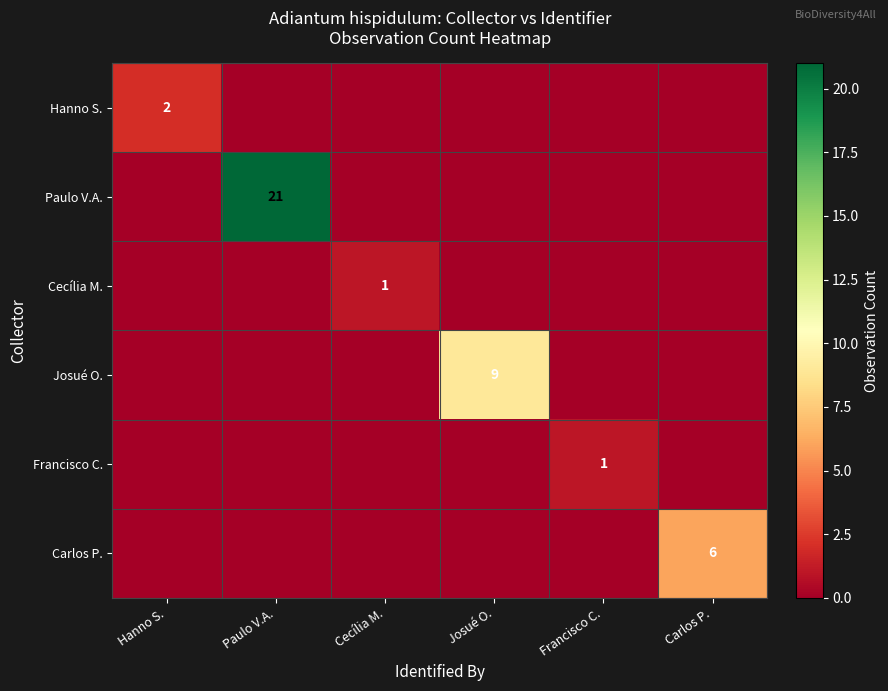

Is it true that Paulo V.A. equals -11 at Cecília M.?

False